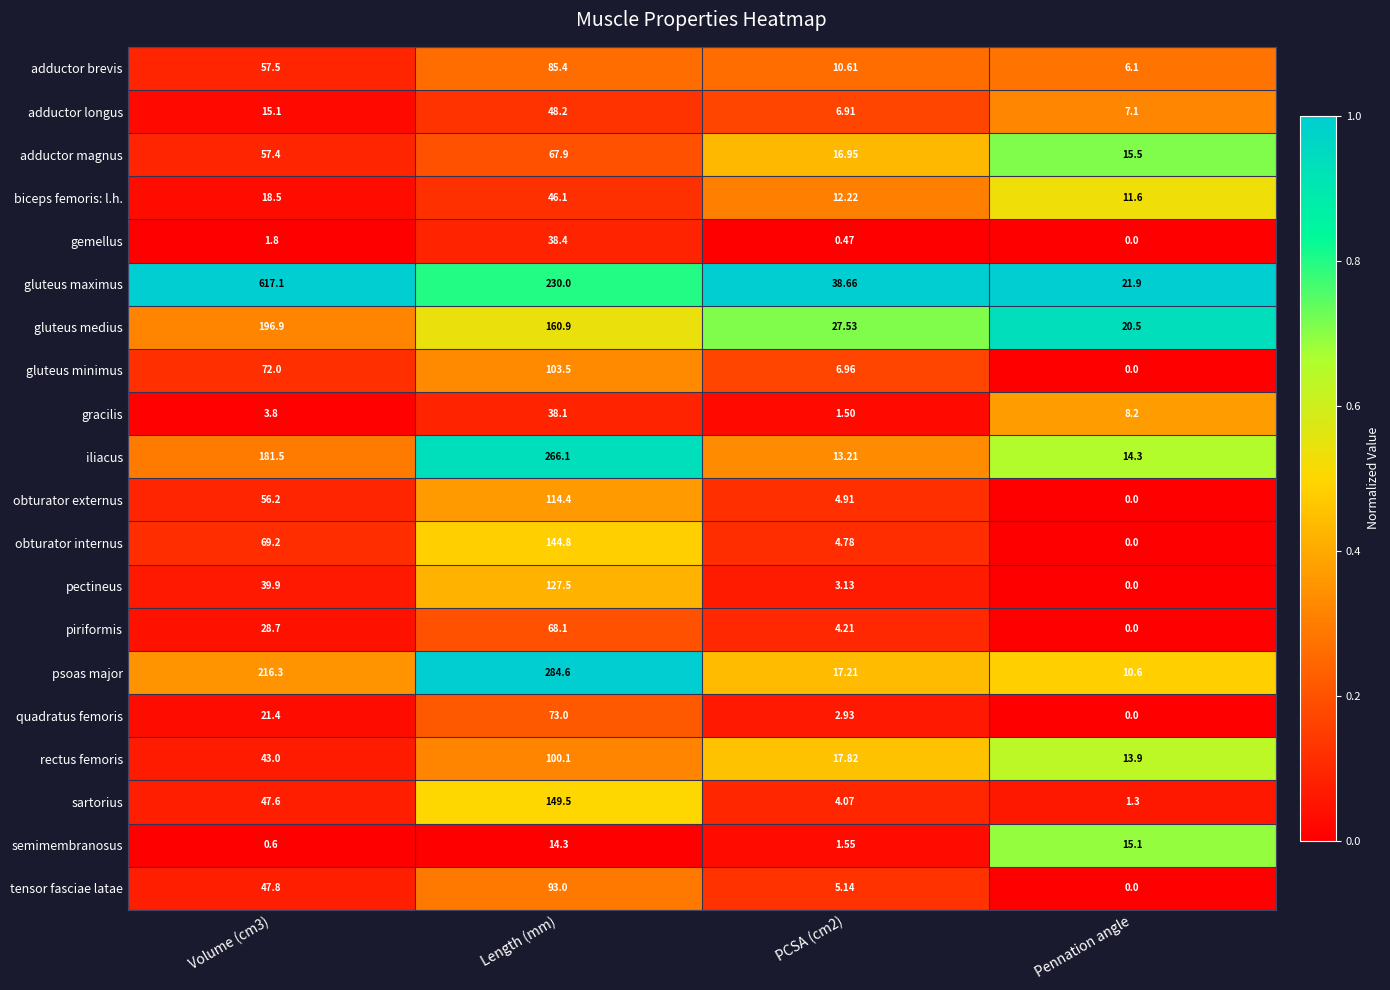

At which category is the sum across all series the highest?

Length (mm)